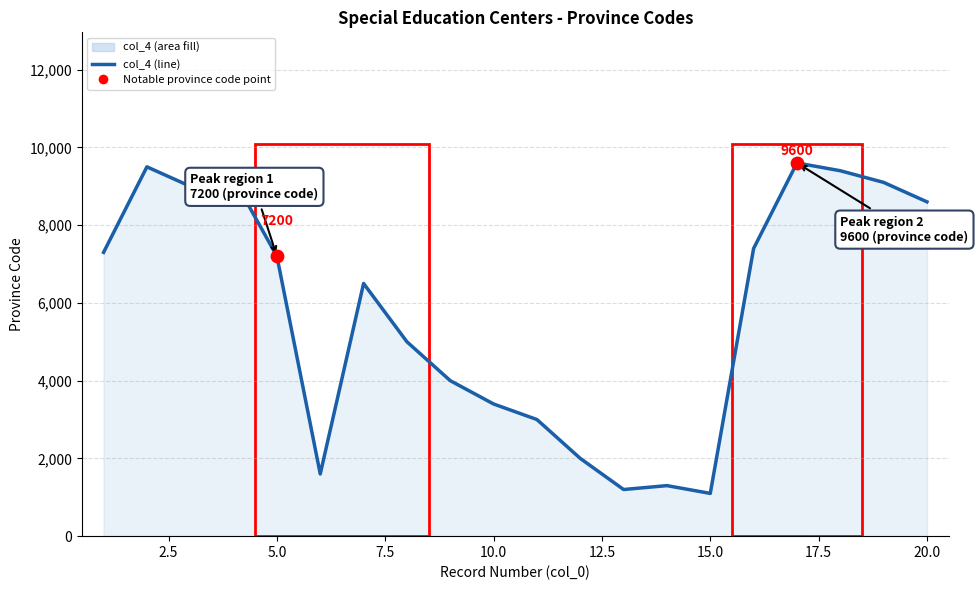

What is the change in value from 9 to 14?

-2700